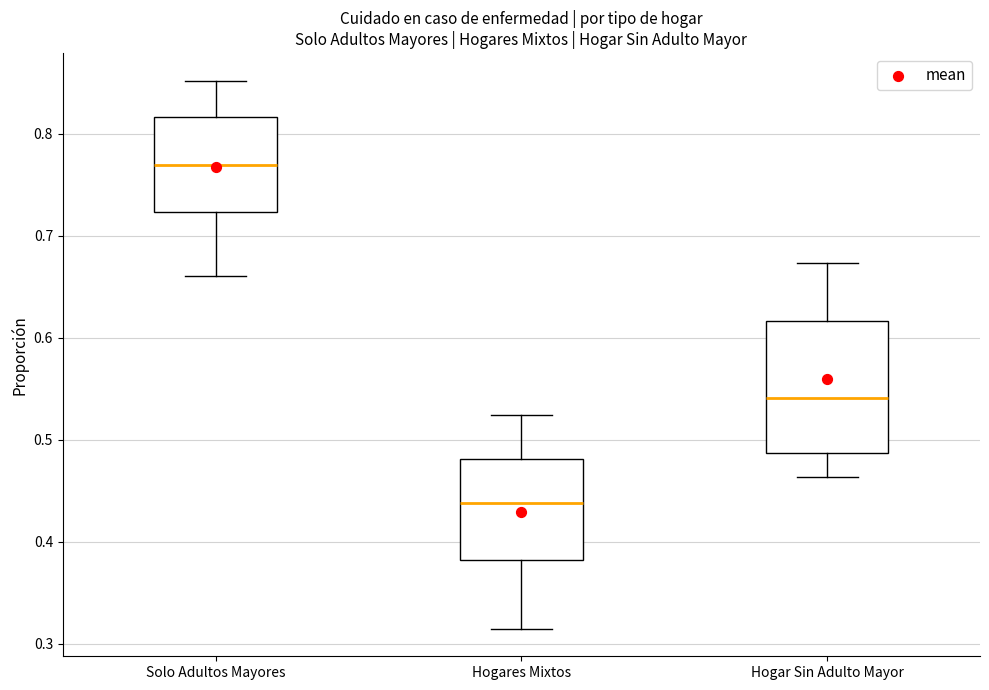

Reading left to right, read every box against the y-axis: the position of its median line, the range the box covers, and the ends of its whiskers. The values are not printed on the chart, so give them approximately, as read against the axis.

Solo Adultos Mayores: median 0.77, box 0.72 to 0.82, whiskers 0.66 to 0.85
Hogares Mixtos: median 0.44, box 0.38 to 0.48, whiskers 0.31 to 0.52
Hogar Sin Adulto Mayor: median 0.54, box 0.49 to 0.62, whiskers 0.46 to 0.67